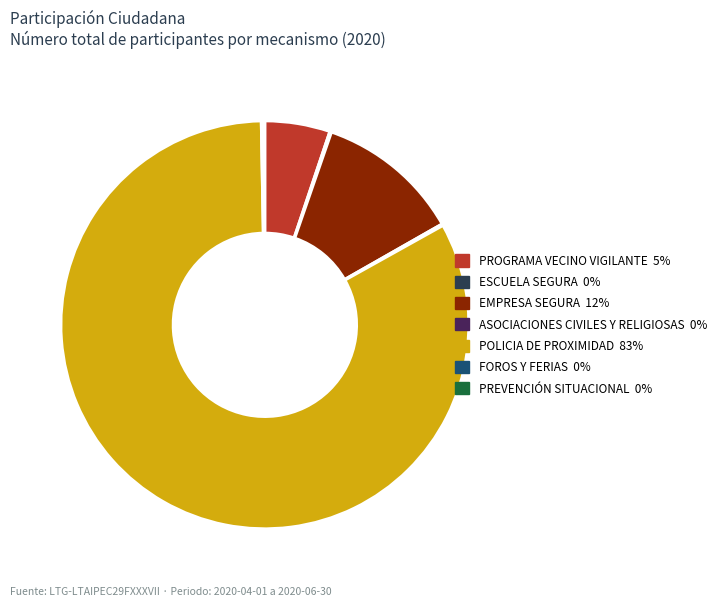

What is the largest slice in the pie chart?

POLICIA DE PROXIMIDAD